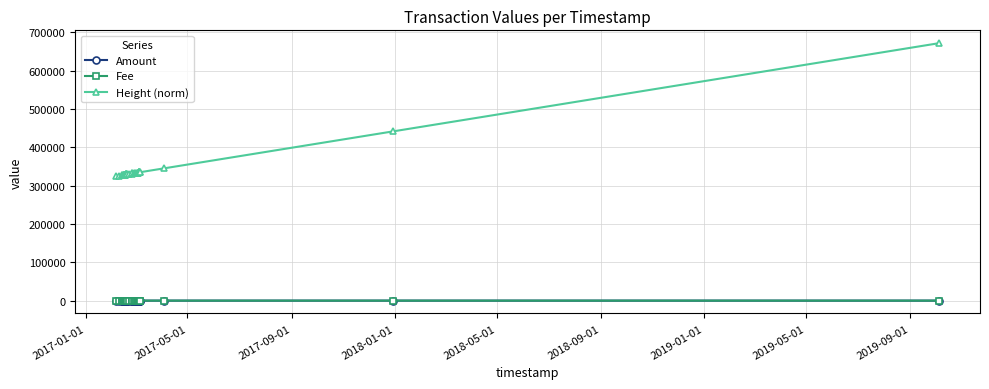

Which series has the largest total across all categories?

Height (norm)